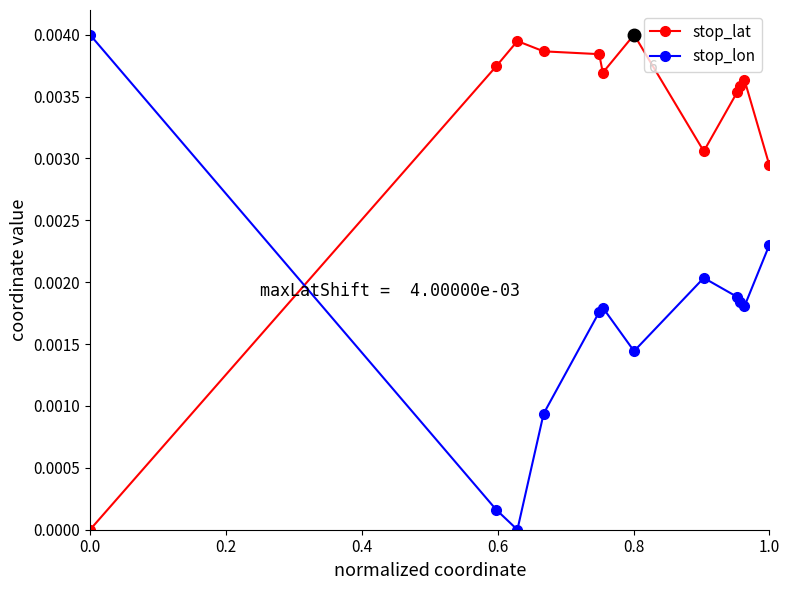

In stop_lon, how many points are higher than both neighbors (excluding endpoints)?

2